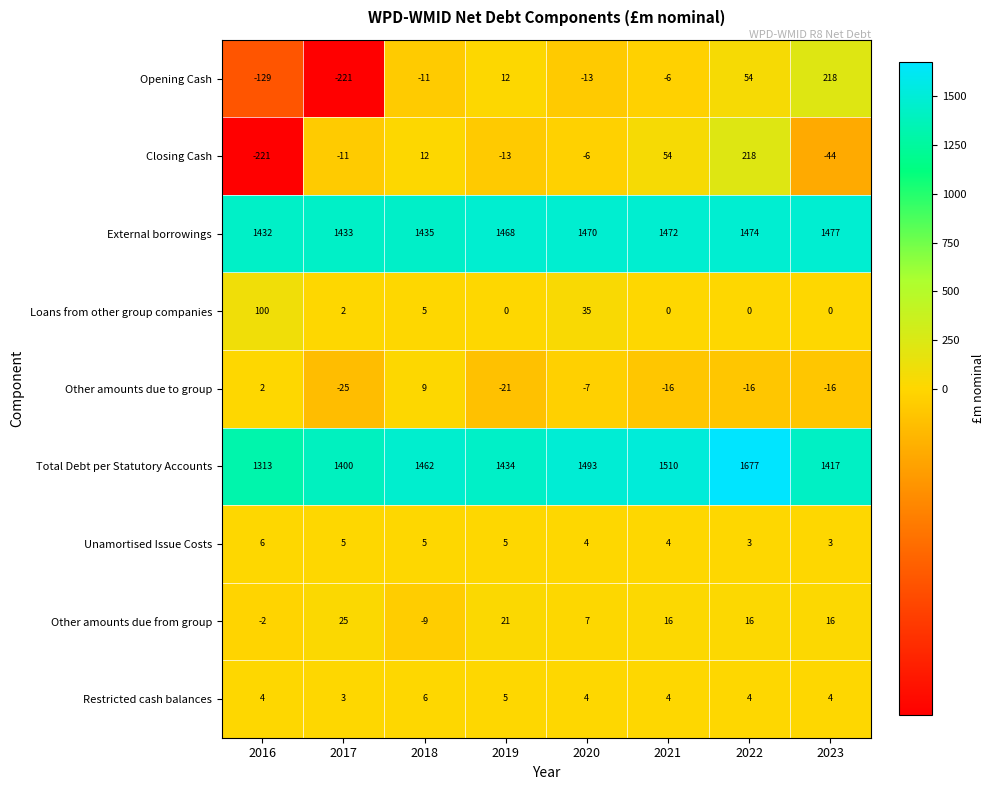

At 2023, list the series in order from largest to smallest.

External borrowings, Total Debt per Statutory Accounts, Opening Cash, Other amounts due from group, Restricted cash balances, Unamortised Issue Costs, Loans from other group companies, Other amounts due to group, Closing Cash